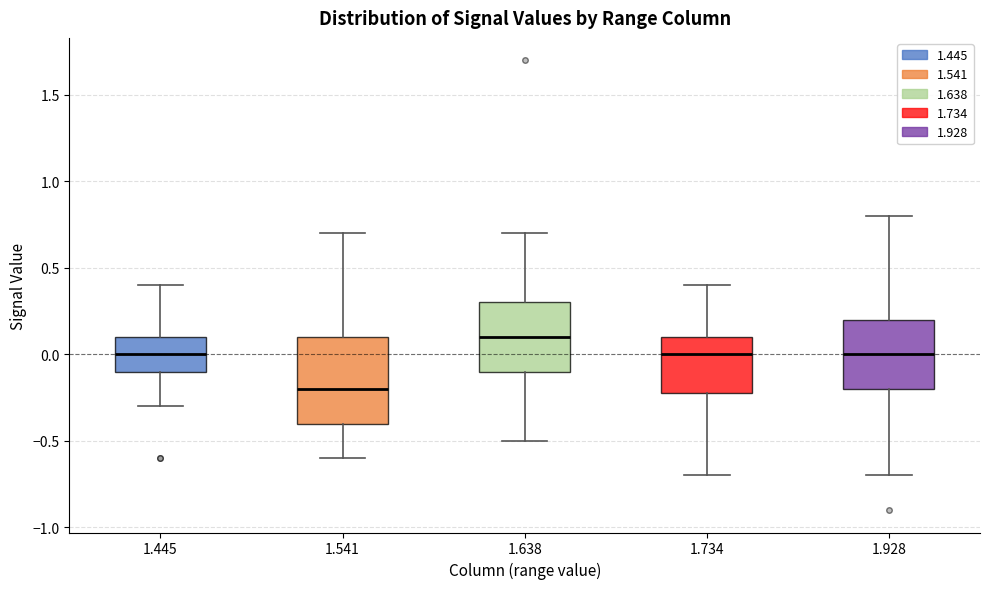

Reading left to right, transcribe this box plot: for each box, give where its median line is, the range the box spans, and where its two whiskers end, as read against the y-axis. The values are not printed on the chart, so give them approximately, as read against the axis.

1.445: median 0.0, box -0.1 to 0.1, whiskers -0.3 to 0.4
1.541: median -0.2, box -0.4 to 0.1, whiskers -0.6 to 0.7
1.638: median 0.1, box -0.1 to 0.3, whiskers -0.5 to 0.7
1.734: median 0.0, box -0.2 to 0.1, whiskers -0.7 to 0.4
1.928: median 0.0, box -0.2 to 0.2, whiskers -0.7 to 0.8